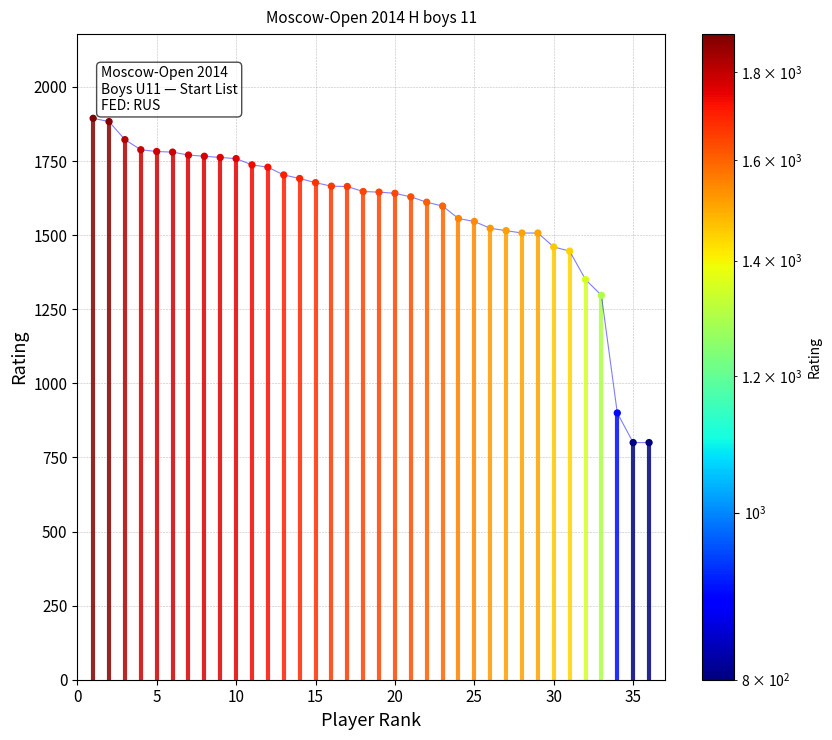

Between 29 and 40, which is larger?

40